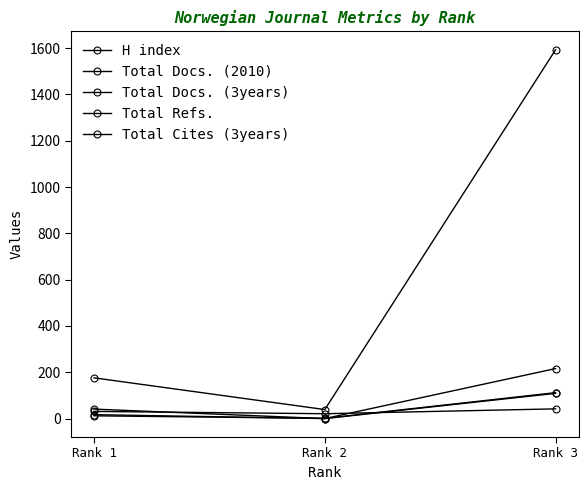

At how many categories does at least one series exceed 116?

2